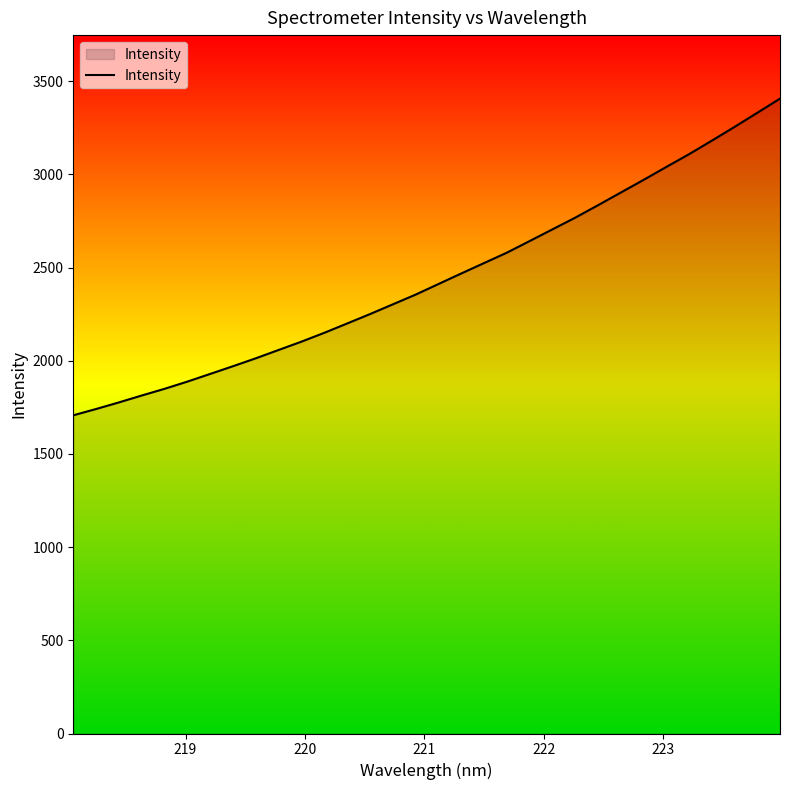

What is the smallest value displayed?

1707.6